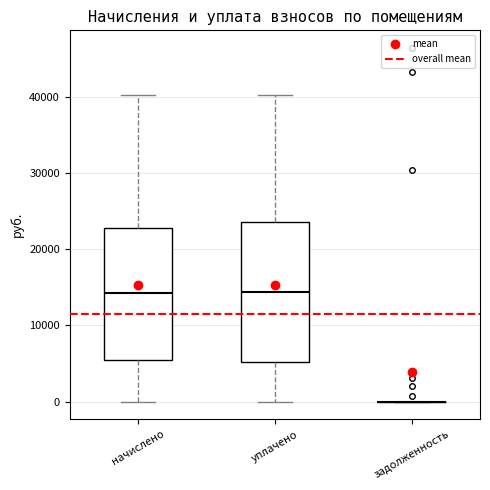

Reading left to right, read every box against the y-axis: the position of its median line, the range the box covers, and the ends of its whiskers. The values are not printed on the chart, so give them approximately, as read against the axis.

начислено: median 14000, box 5000 to 23000, whiskers 0 to 40000
уплачено: median 14000, box 5000 to 24000, whiskers 0 to 40000
задолженность: box collapsed to a line at 0, whiskers 0 to 0